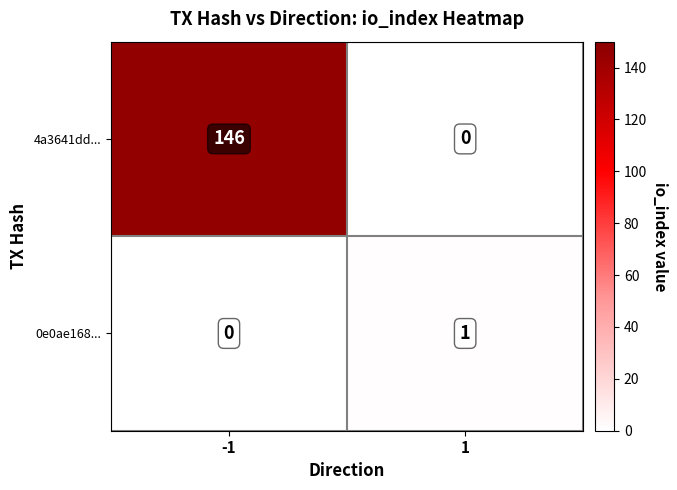

Is it true that 4a3641dd... equals 0 at 1?

True